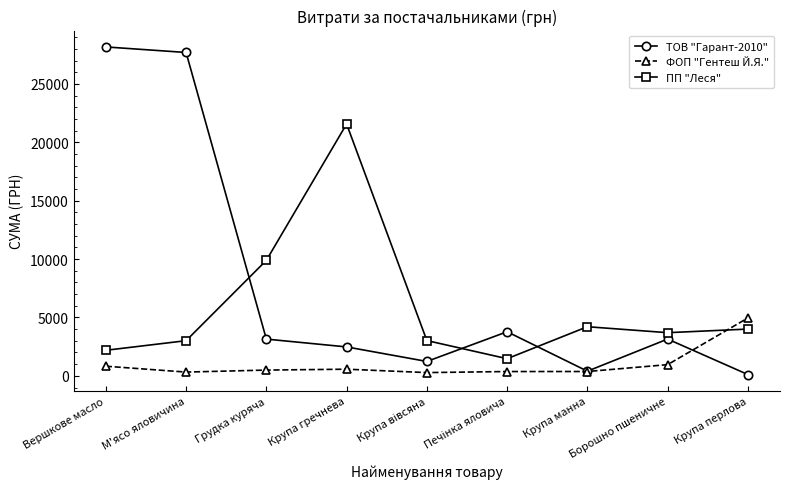

At Борошно пшеничне, list the series in order from smallest to largest.

ФОП "Гентеш Й.Я.", ТОВ "Гарант-2010", ПП "Леся"